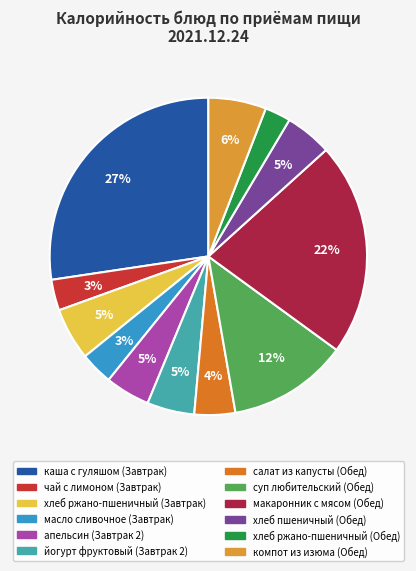

Does салат из капусты (Обед) account for over 50% of the chart?

No